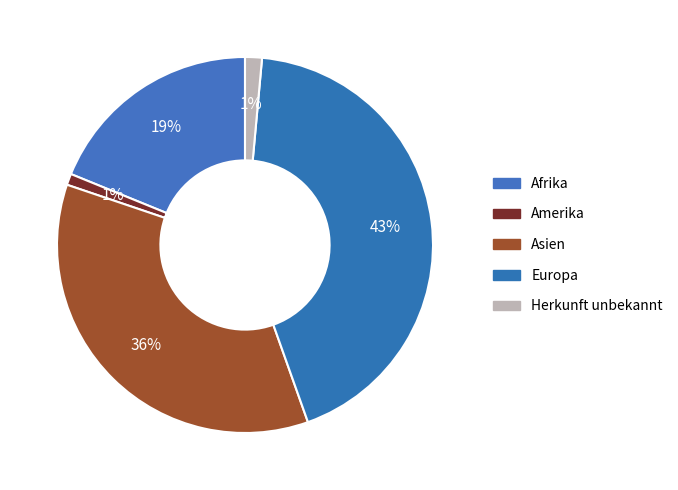

To the nearest percent, what percentage of the pie is Afrika?

19%